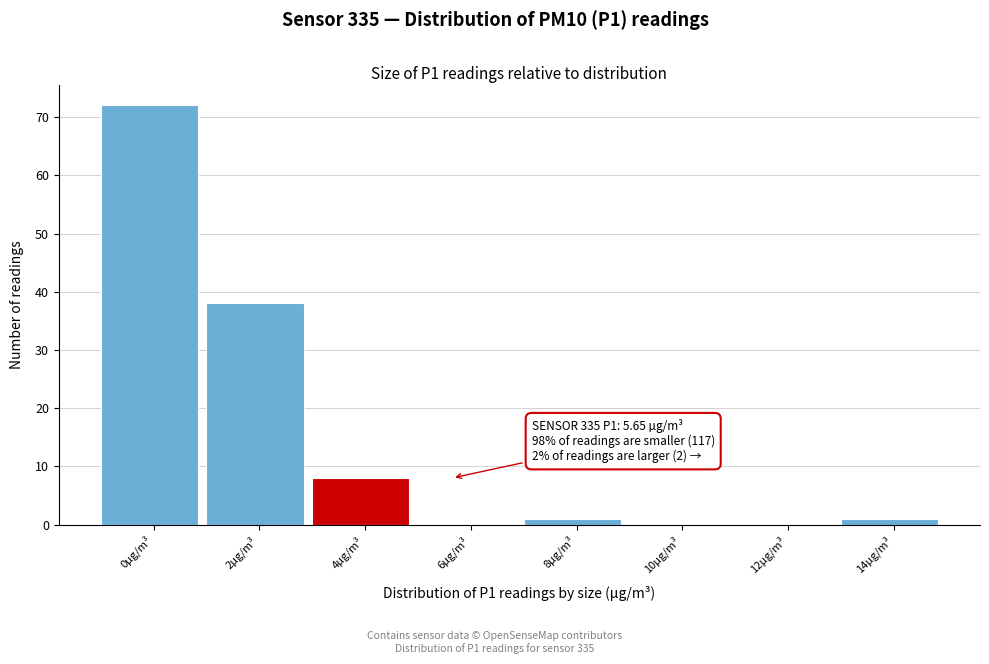

Reading left to right, list all the values displayed in this chart.

0µg/m³=72	2µg/m³=38	4µg/m³=8	6µg/m³=0	8µg/m³=1	10µg/m³=0	12µg/m³=0	14µg/m³=1